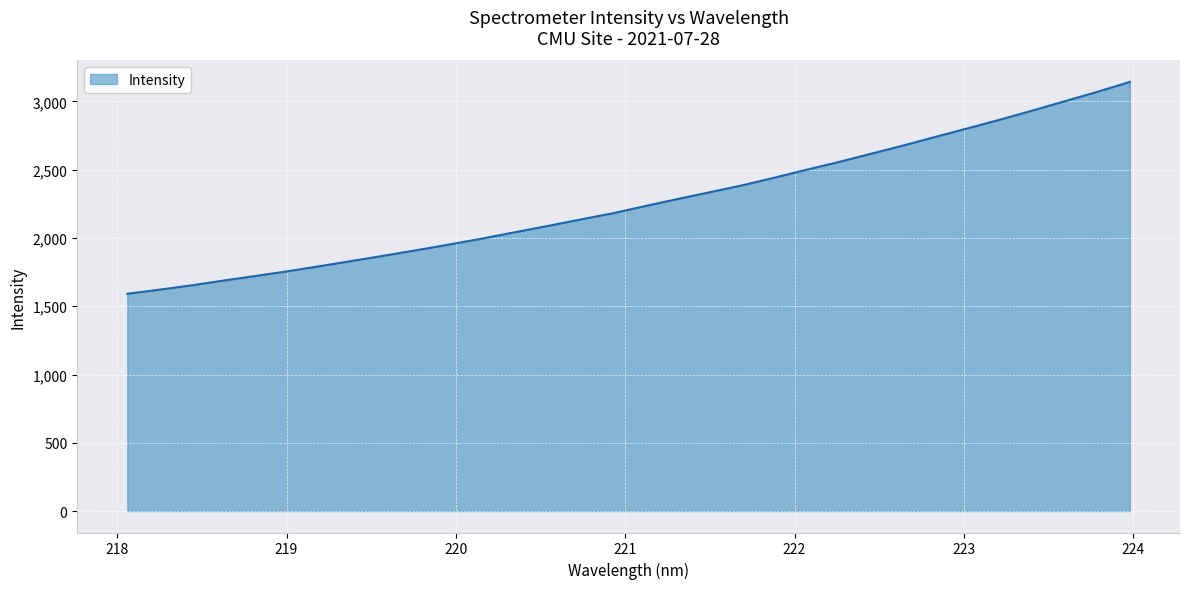

What is the maximum value shown in the chart?

3143.0